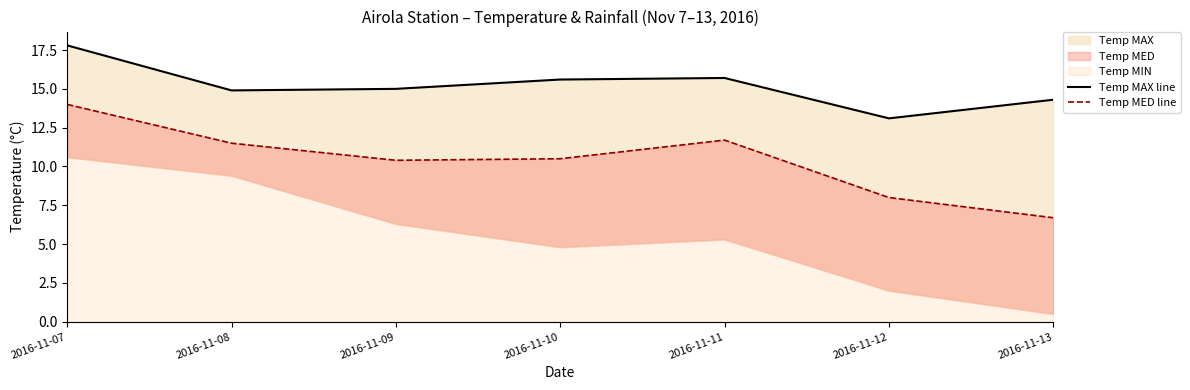

At which label does Temp MAX line reach its minimum?

2016-11-12